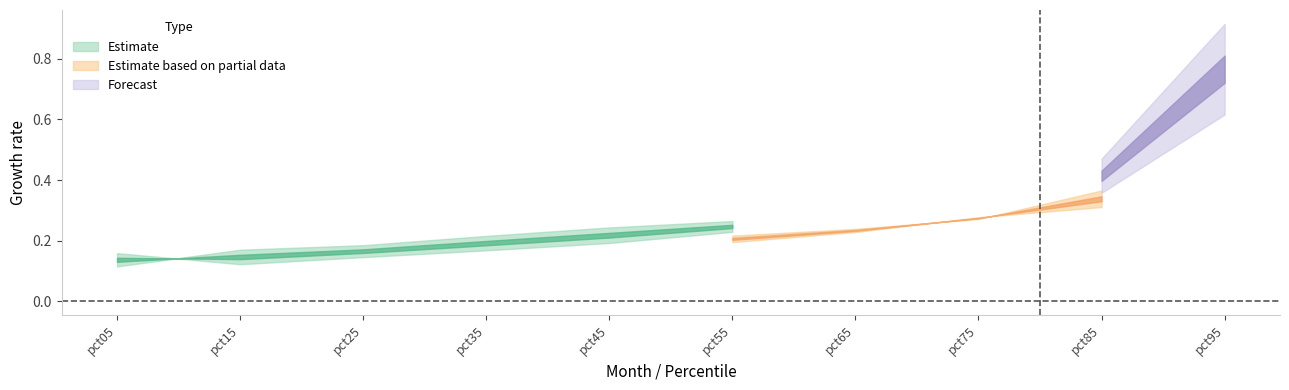

How many Feb values are between 0 and 1?

10